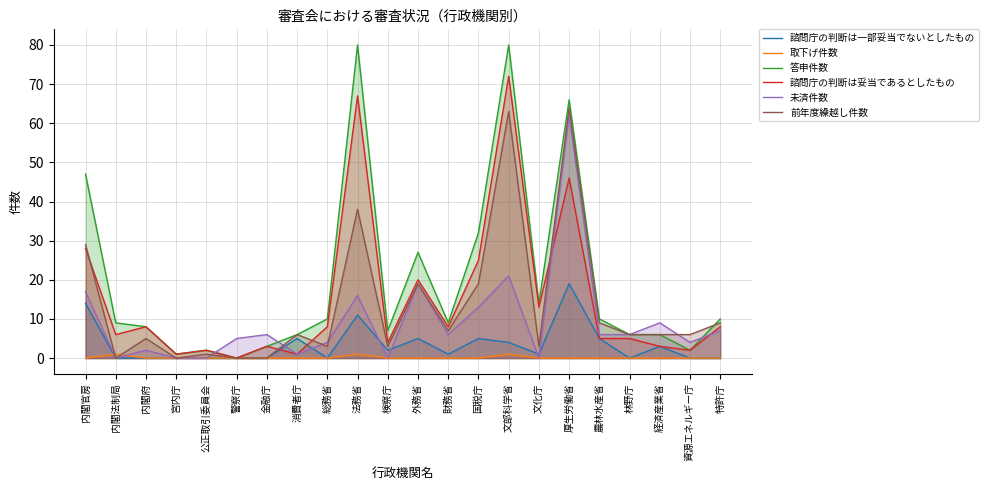

What is the maximum value for 諮問庁の判断は妥当であるとしたもの?

72